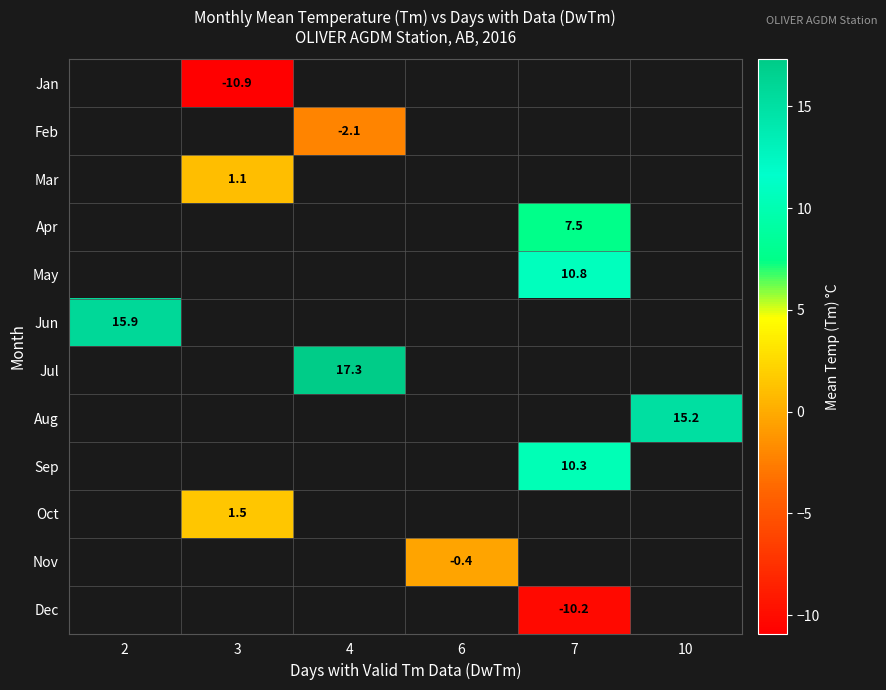

Between 4 and 6, which is larger?

6